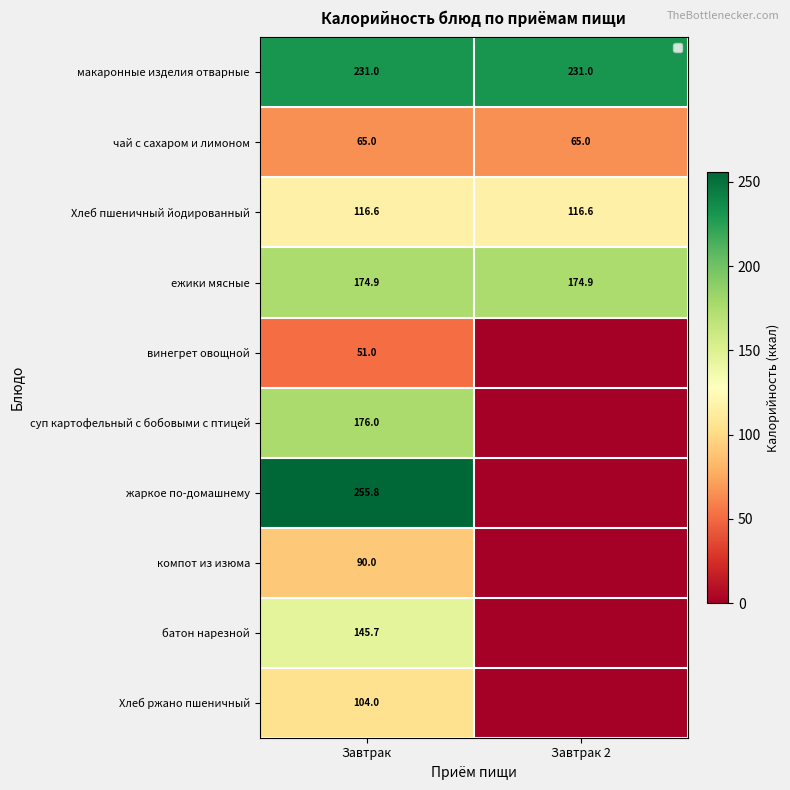

Is the value of ежики мясные at Завтрак 2 greater than the value of суп картофельный с бобовыми с птицей at Завтрак?

No